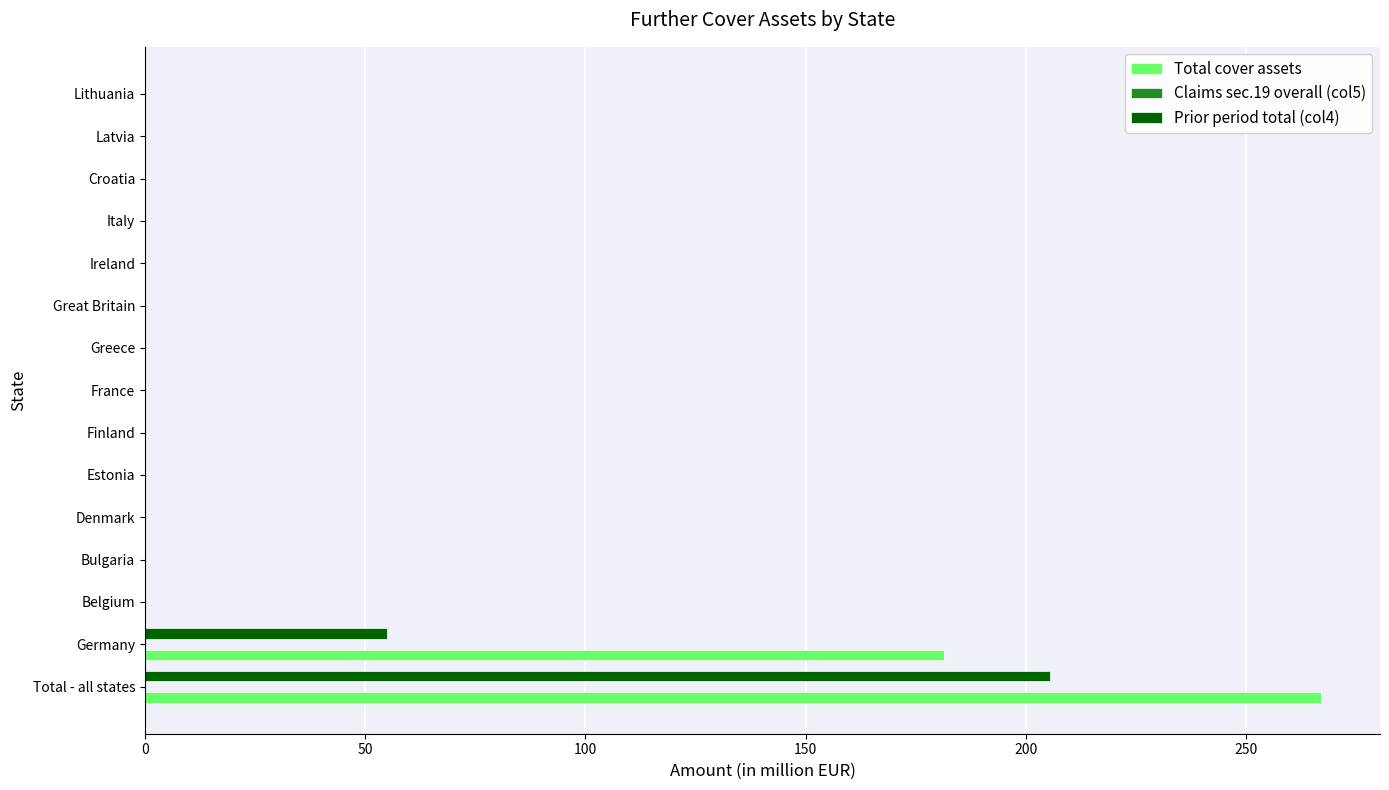

What is the sum of all Prior period total (col4) values?

260.6